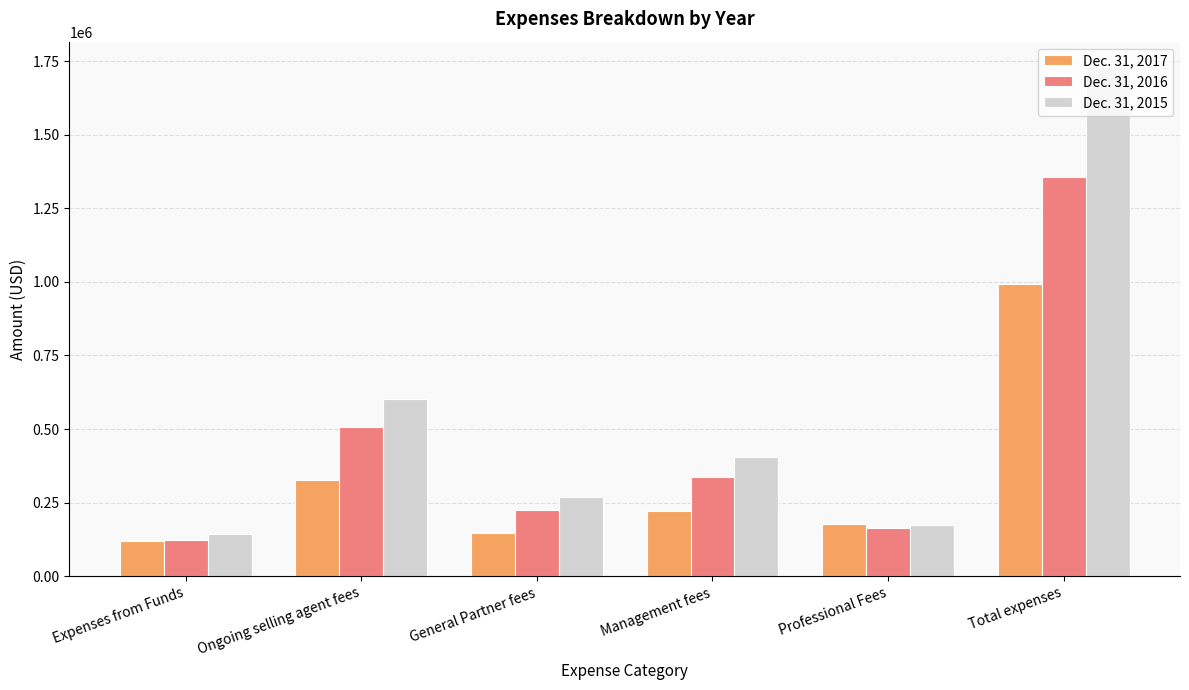

Which category has the lowest value in the Dec. 31, 2017 series?

Expenses from Funds